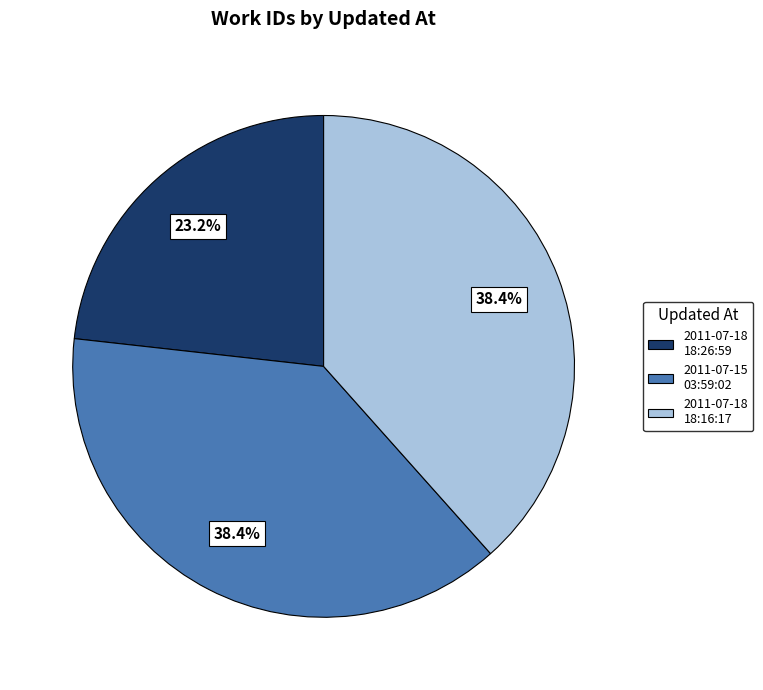

Which slice is the smallest?

2011-07-18 18:26:59